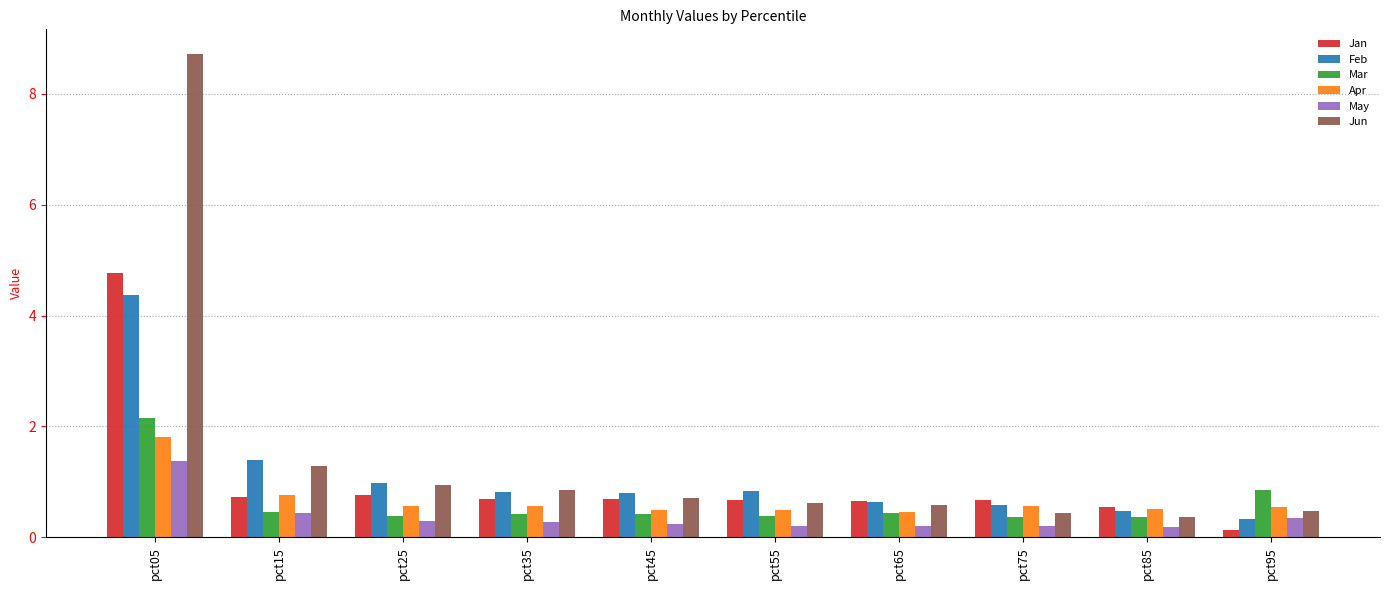

What are all the series names shown in the legend?

Jan, Feb, Mar, Apr, May, Jun